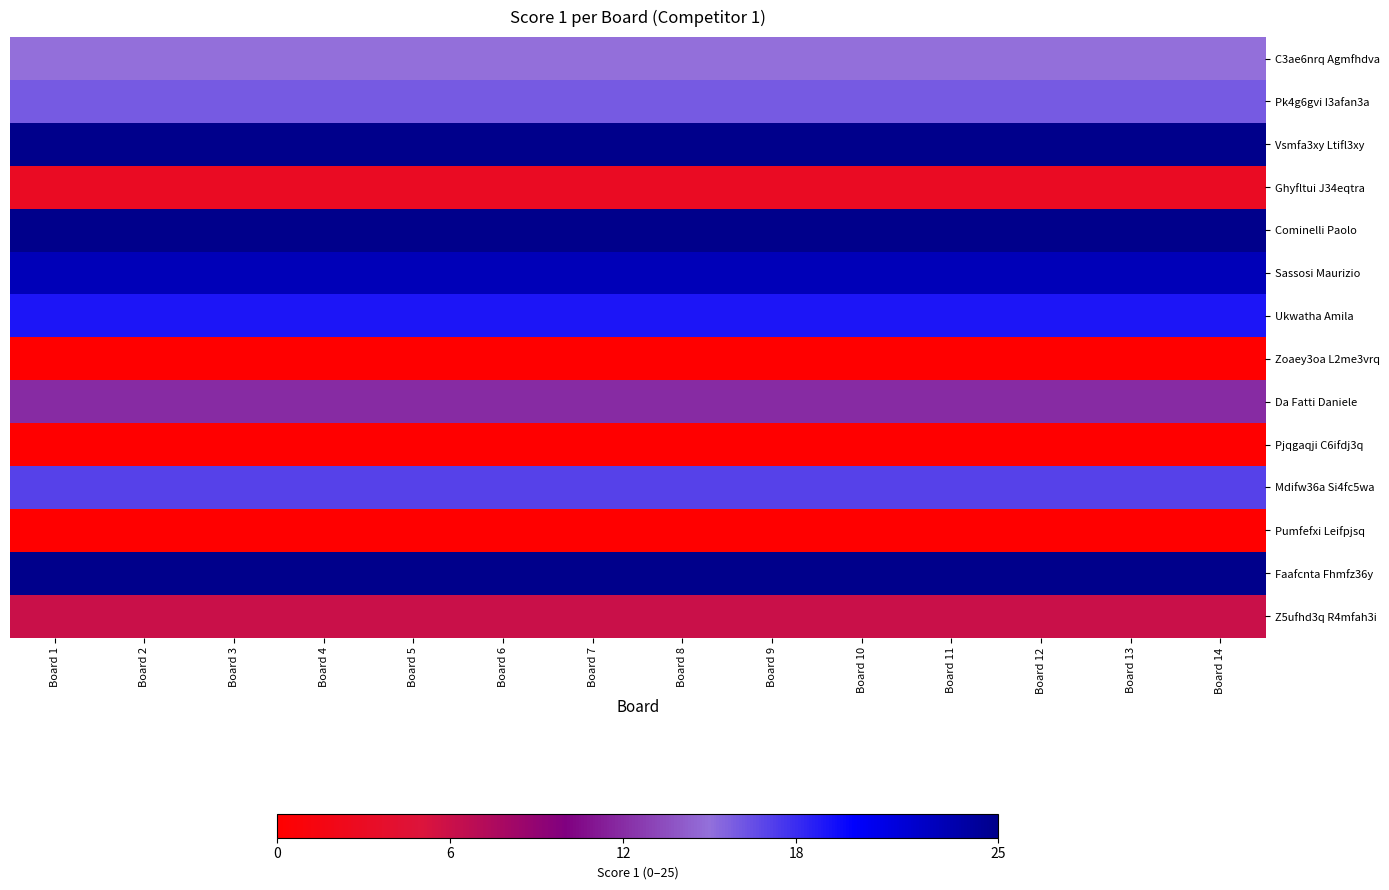

What is the greatest value displayed?

25